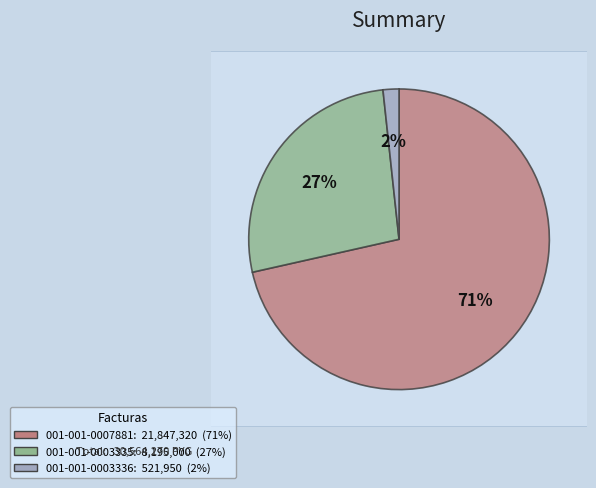

Count the number of slices in the pie.

3